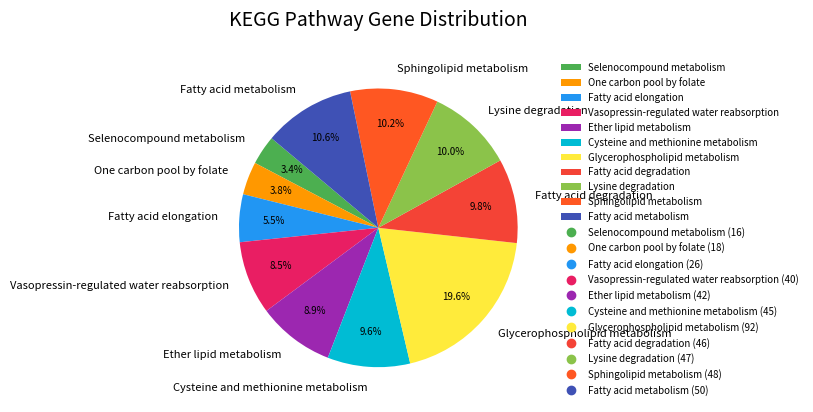

What percentage is NOT represented by Fatty acid degradation?

90.2%